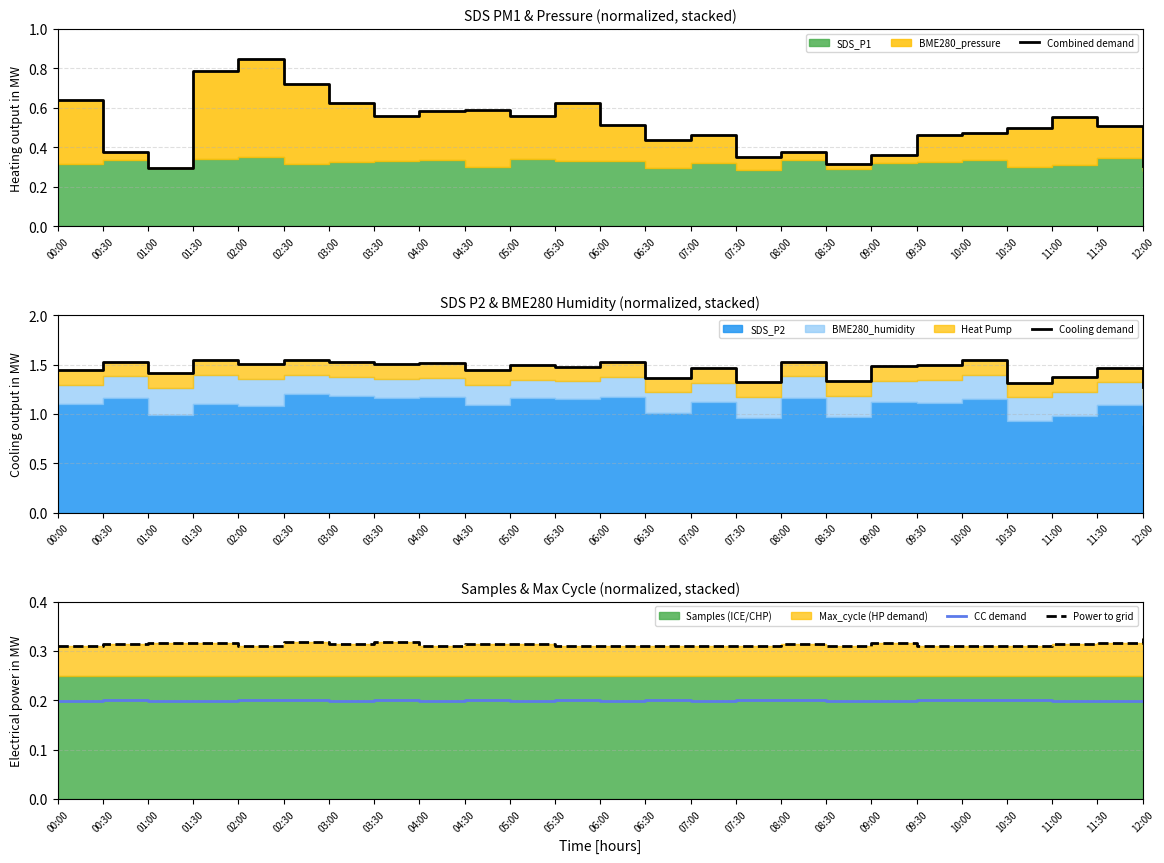

True or false: CC demand and Cooling demand intersect in this chart.

False